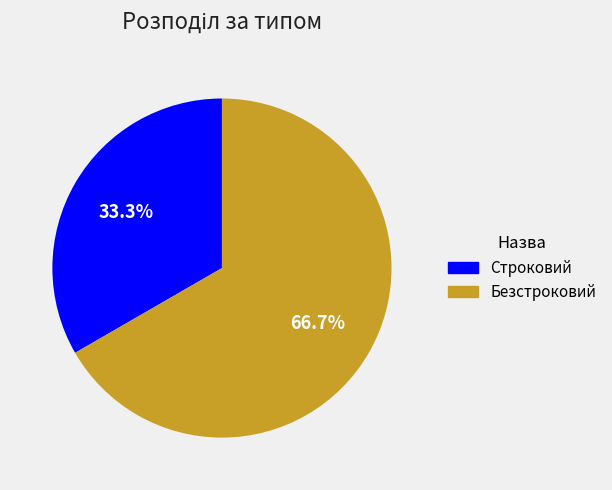

What percentage is the Строковий slice, to the nearest percent?

33%